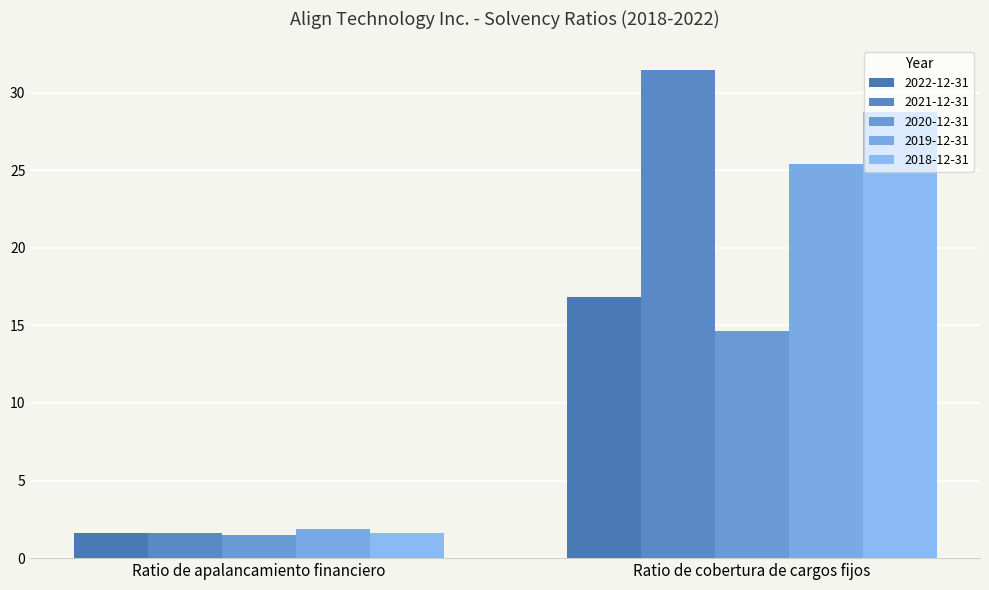

Reading left to right, what are all the values shown in this chart?

2022-12-31: Ratio de apalancamiento financiero=1.6	Ratio de cobertura de cargos fijos=16.8
2021-12-31: Ratio de apalancamiento financiero=1.6	Ratio de cobertura de cargos fijos=31.5
2020-12-31: Ratio de apalancamiento financiero=1.5	Ratio de cobertura de cargos fijos=14.6
2019-12-31: Ratio de apalancamiento financiero=1.9	Ratio de cobertura de cargos fijos=25.4
2018-12-31: Ratio de apalancamiento financiero=1.6	Ratio de cobertura de cargos fijos=28.8